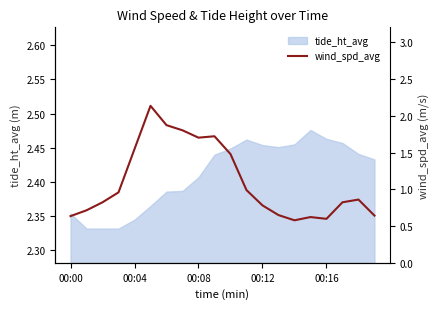

What position from the left is 00:00?

1